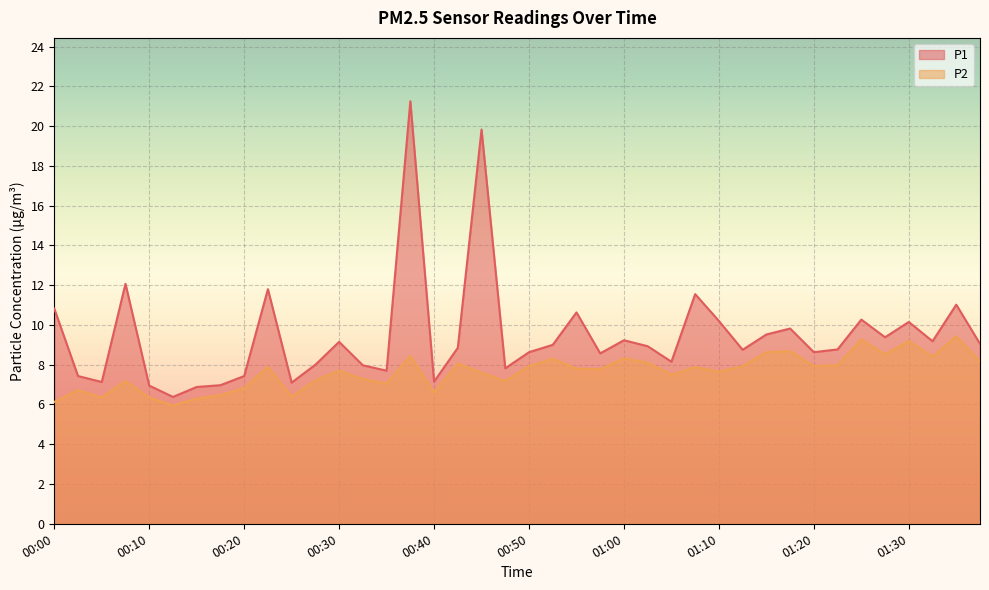

Is the value of P2 at 00:28 greater than the value of P1 at 00:20?

No